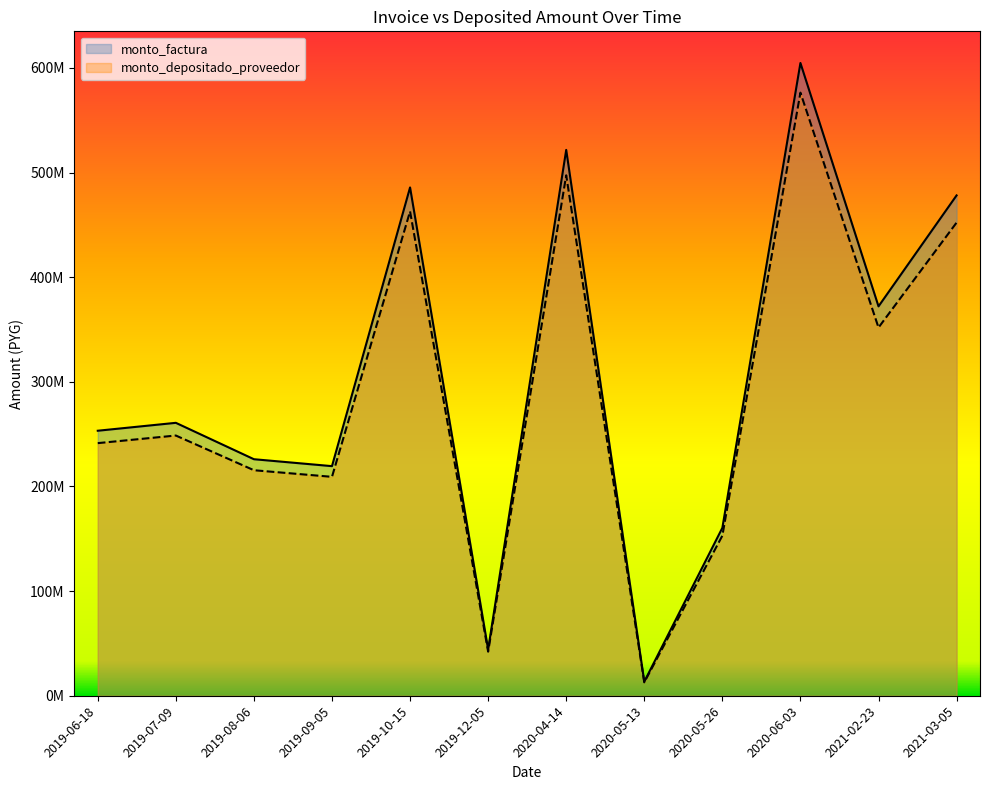

What is the minimum value shown in the chart?

12798638